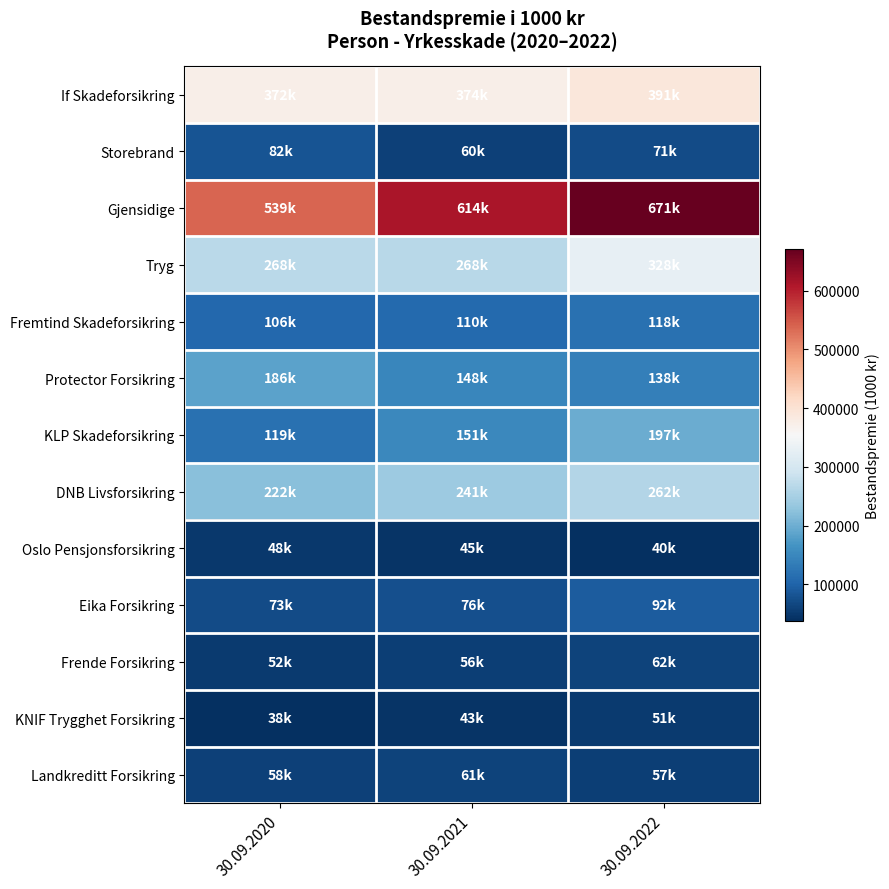

Which series changed the most between 30.09.2021 and 30.09.2022?

Tryg